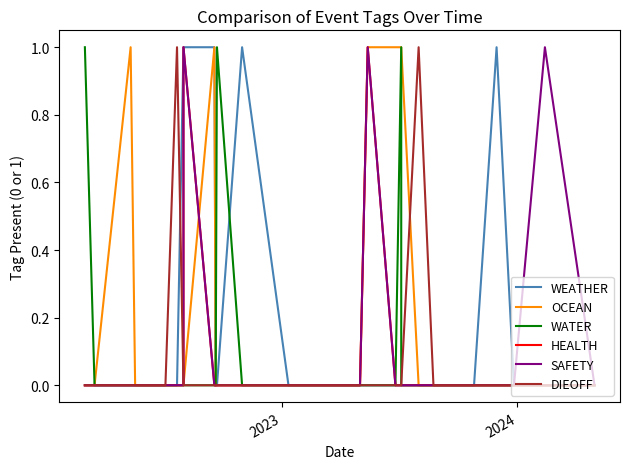

True or false: SAFETY and OCEAN cross at least once.

True